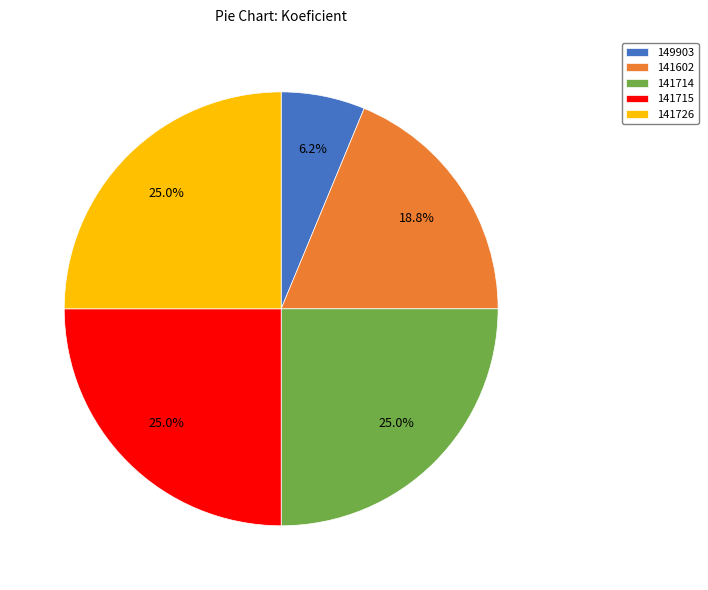

What portion of the pie excludes 141715?

75.0%